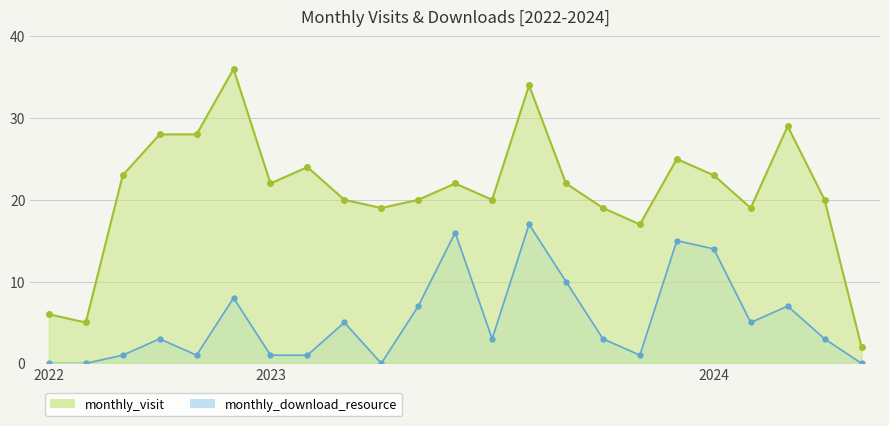

What is the sum of the monthly_visit values at 2023-08 and 2023-09?

56